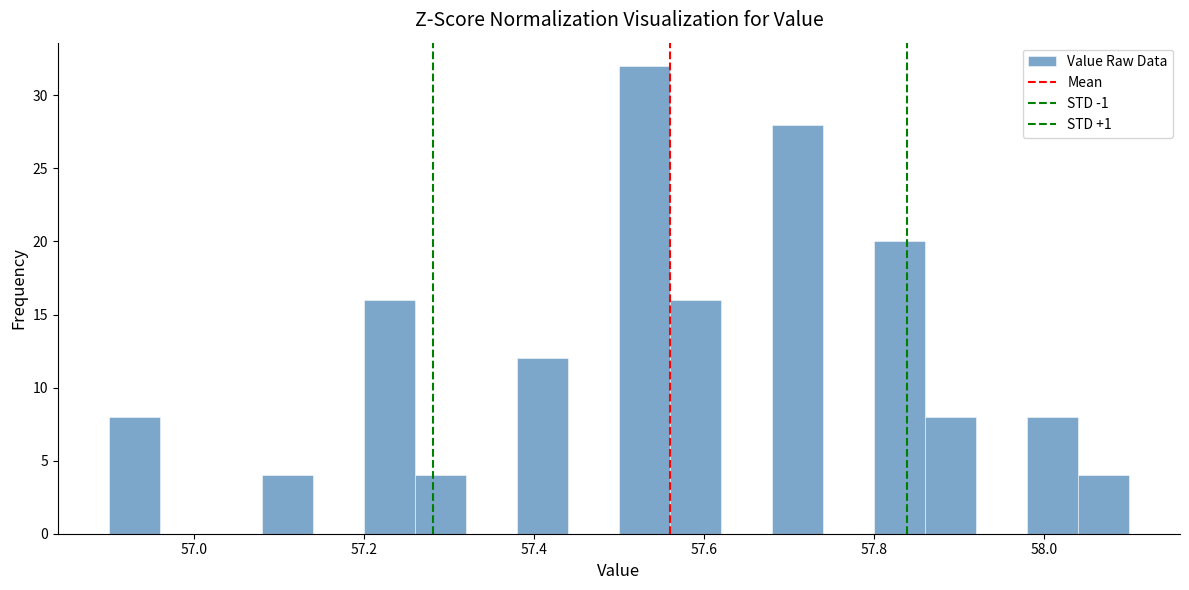

Around what value on the x-axis is the tallest bar? Give the approximate position of its centre, as read against the axis.

57.54